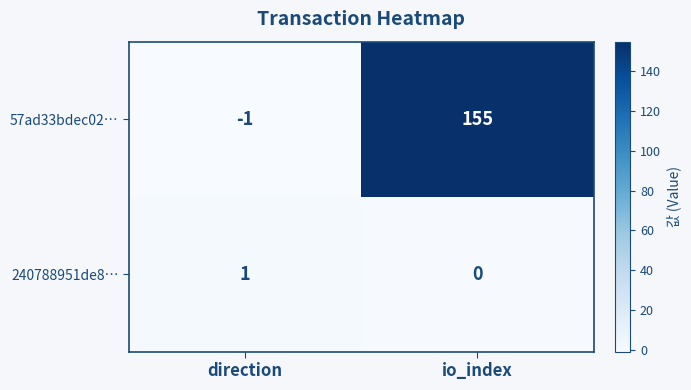

What is the difference between the highest and lowest values at io_index?

155